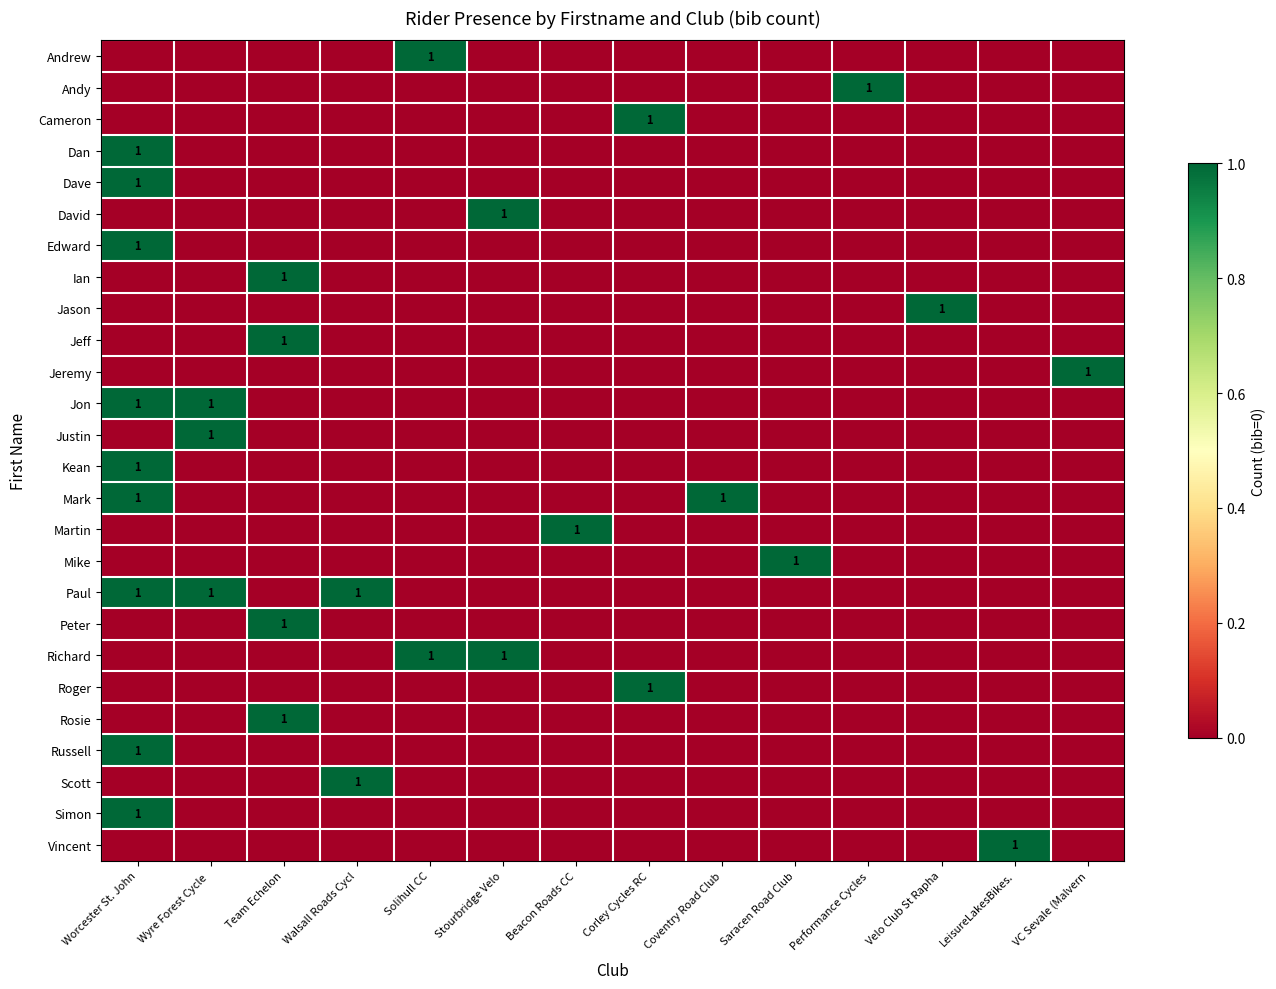

Count the number of data series in this chart.

26